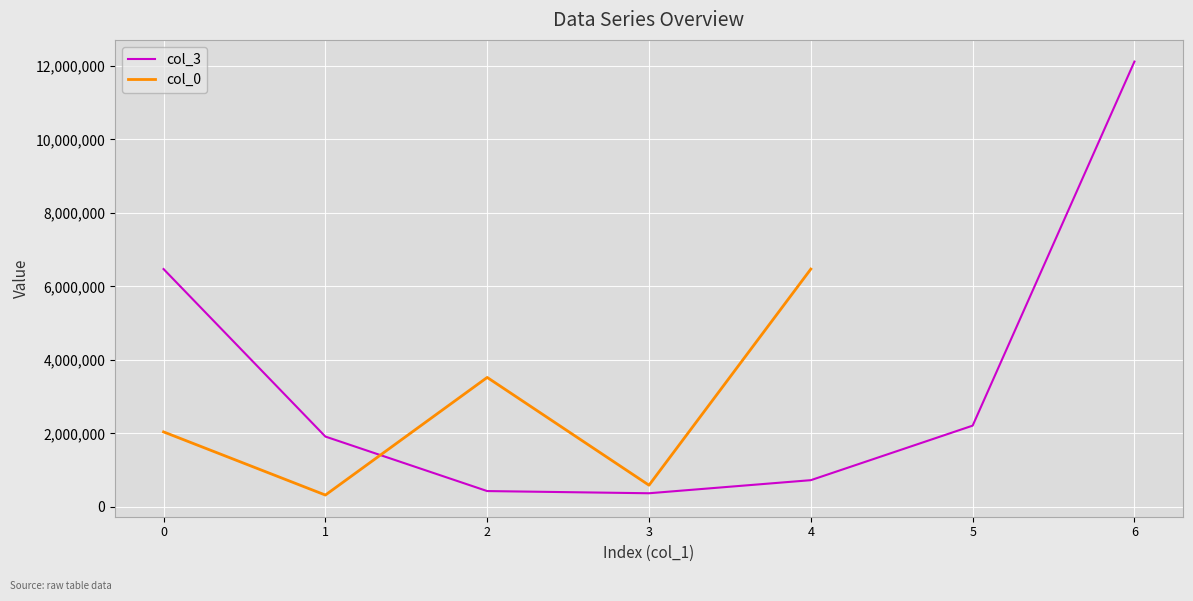

What is the highest value of the col_3 series?

12120855.9